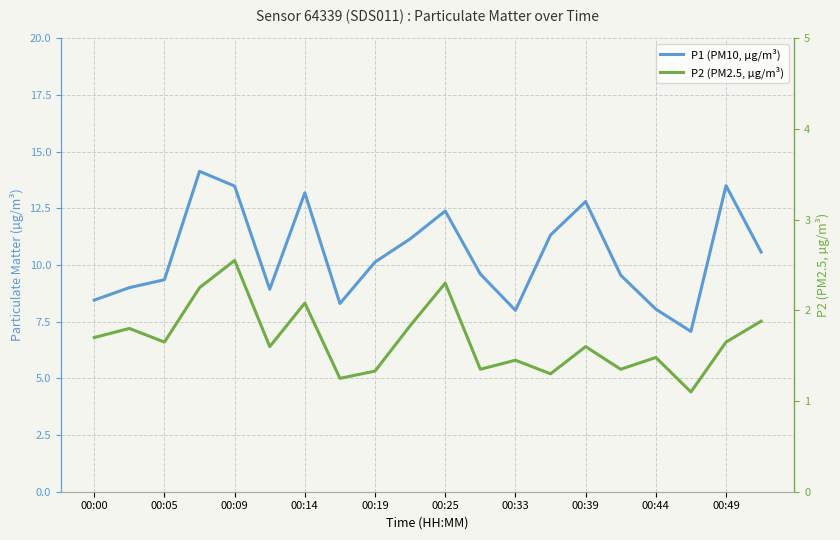

How many lines are shown in the chart?

2